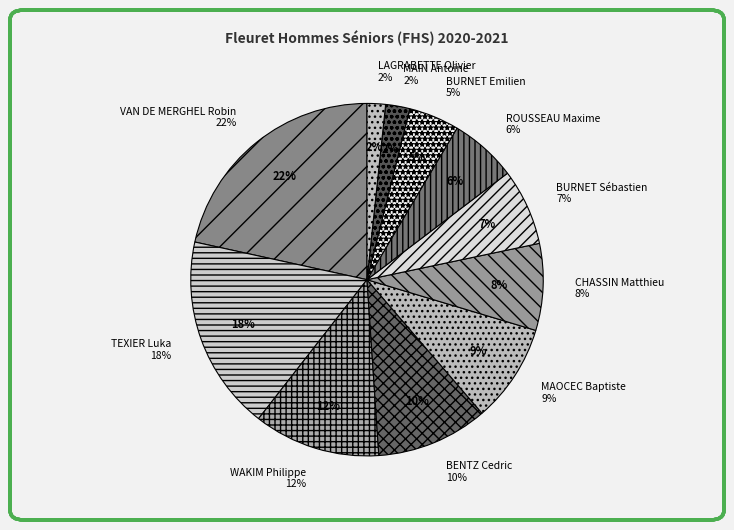

Which has a higher value, LAGRABETTE Olivier or VAN DE MERGHEL Robin?

VAN DE MERGHEL Robin